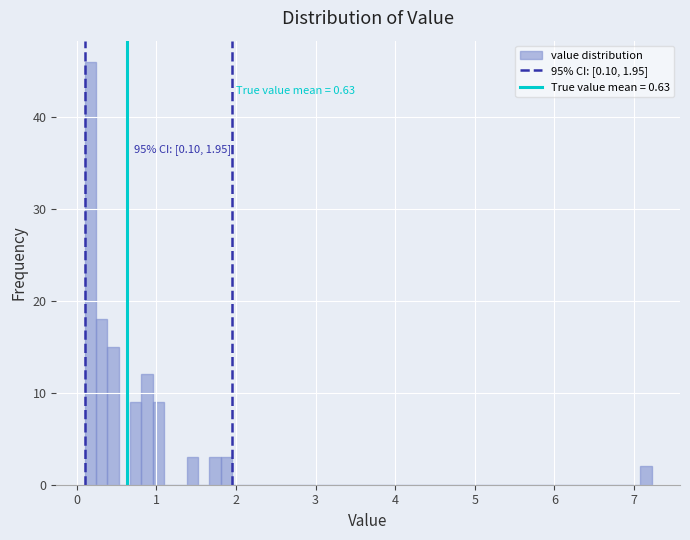

Read against the x-axis, roughly where is the centre of the tallest bar?

0.2